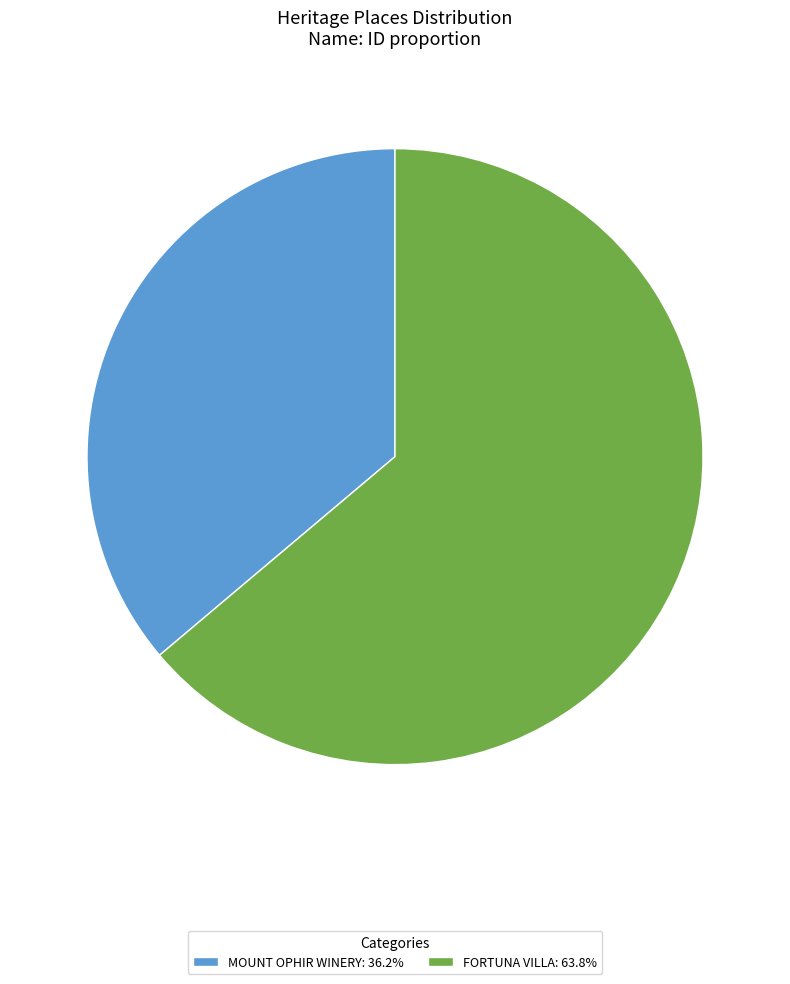

Is the sum of FORTUNA VILLA: 63.8% and MOUNT OPHIR WINERY: 36.2% greater than half?

Yes